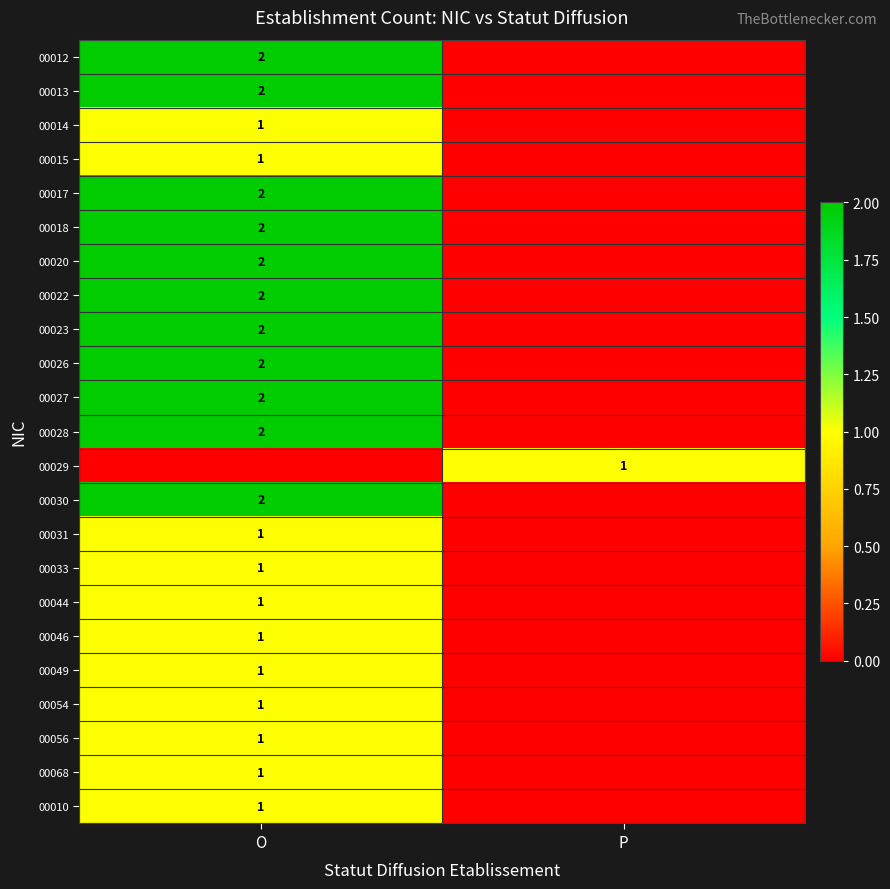

At which category is the sum across all series the highest?

O